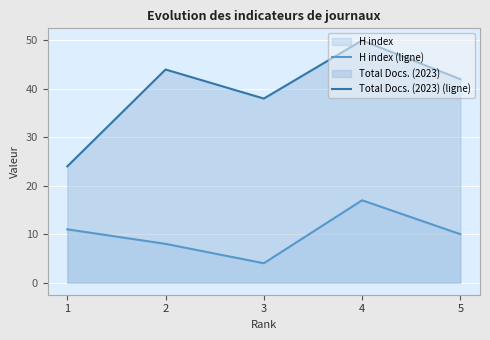

At which category does H index (ligne) reach its first local peak?

4